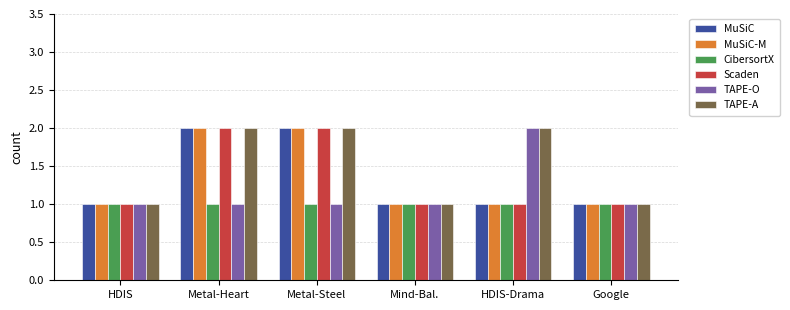

What is the total value across all series at HDIS?

6